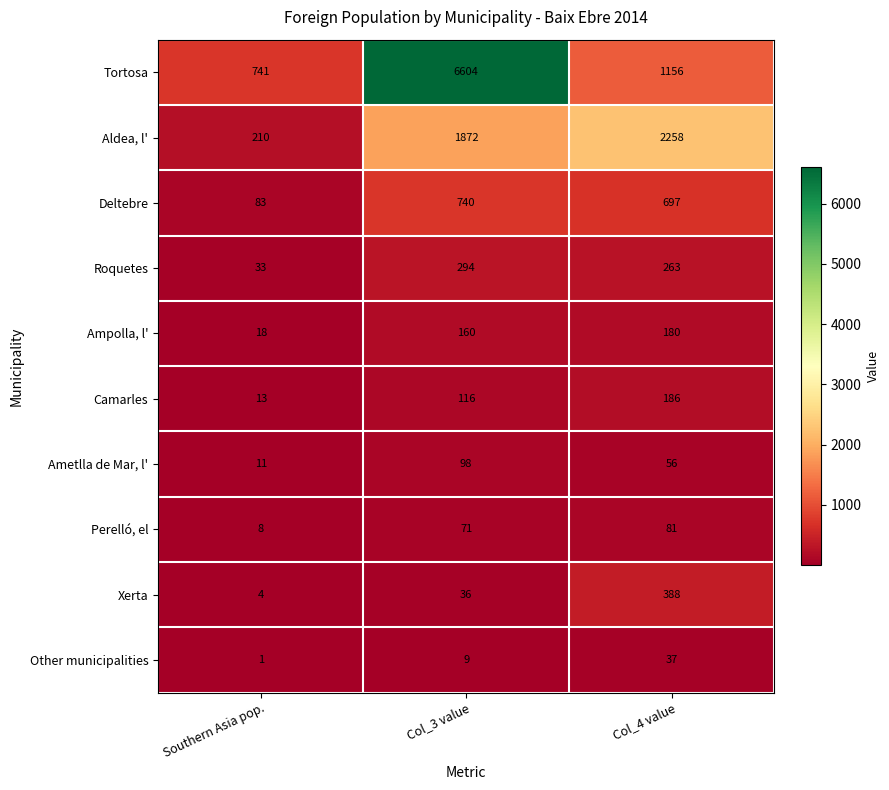

What is the minimum value for Ametlla de Mar, l'?

11